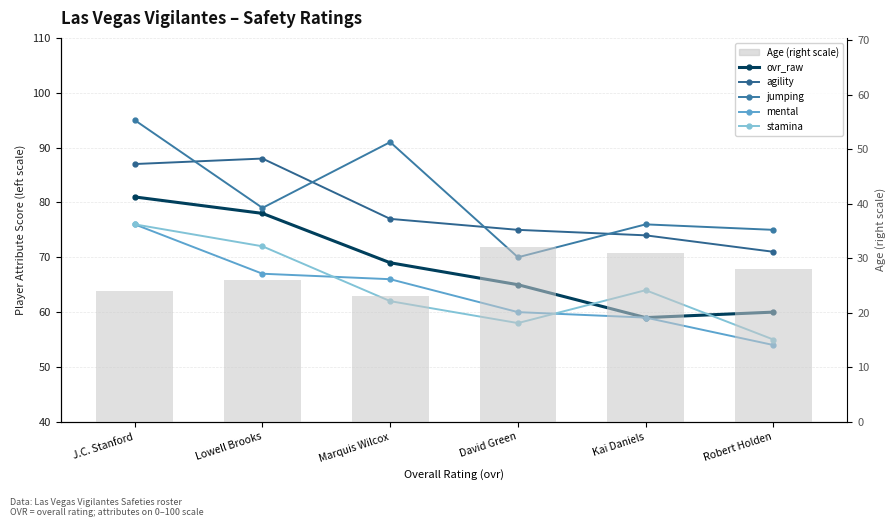

What is the maximum value for agility?

88